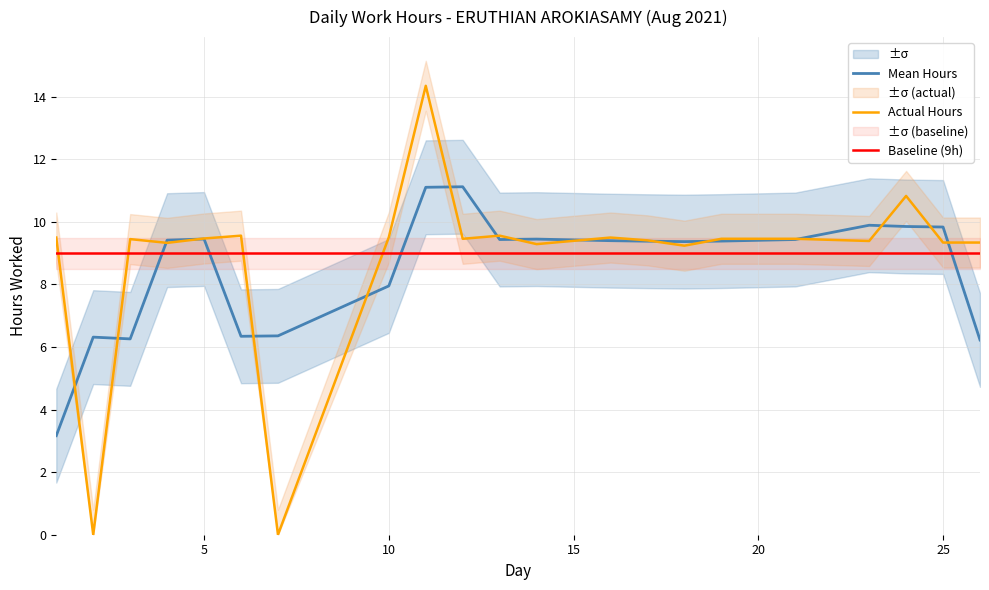

How many interior local peaks does the Actual Hours series have?

6